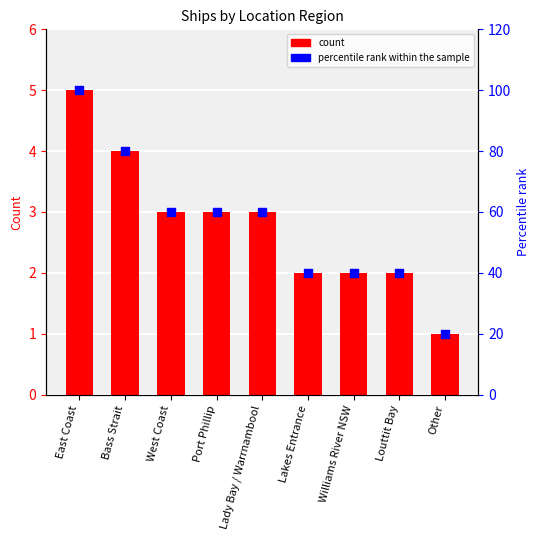

Which series reaches the minimum Y coordinate?

count